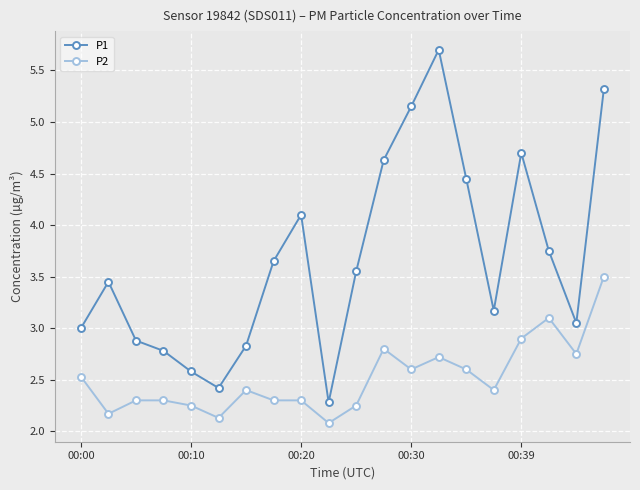

True or false: P2 has more than 2 interior local peaks.

True